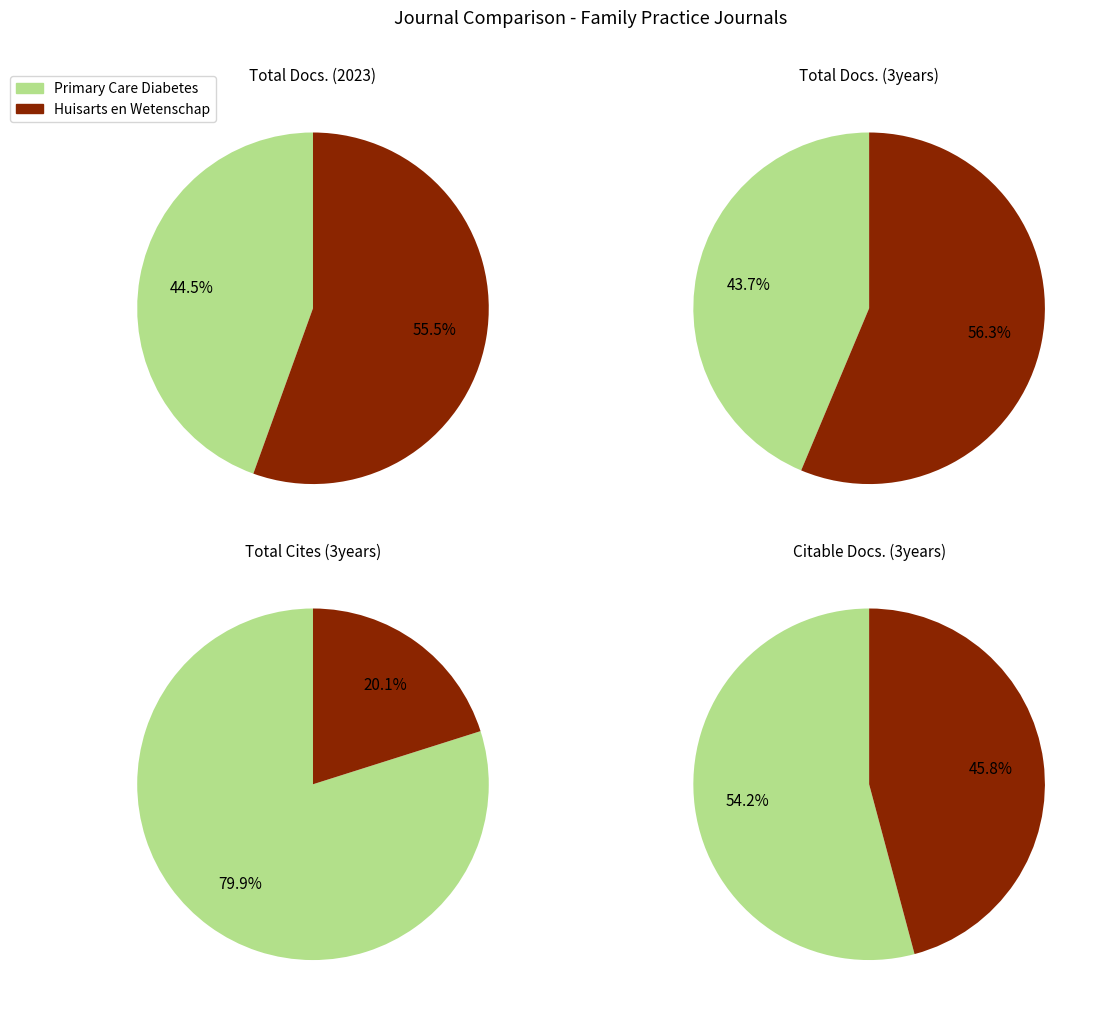

Does Primary Care Diabetes represent more than half of the total?

No